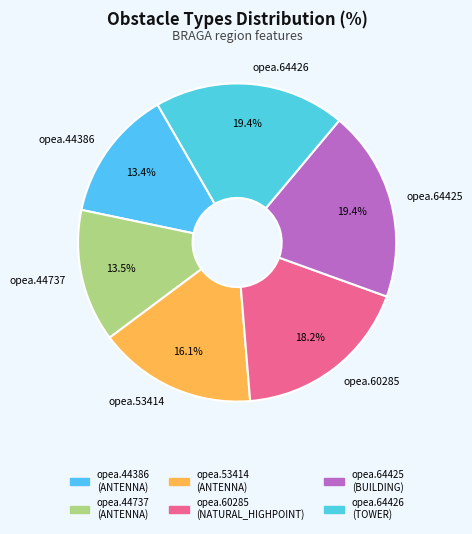

How many slices are in this pie chart?

6